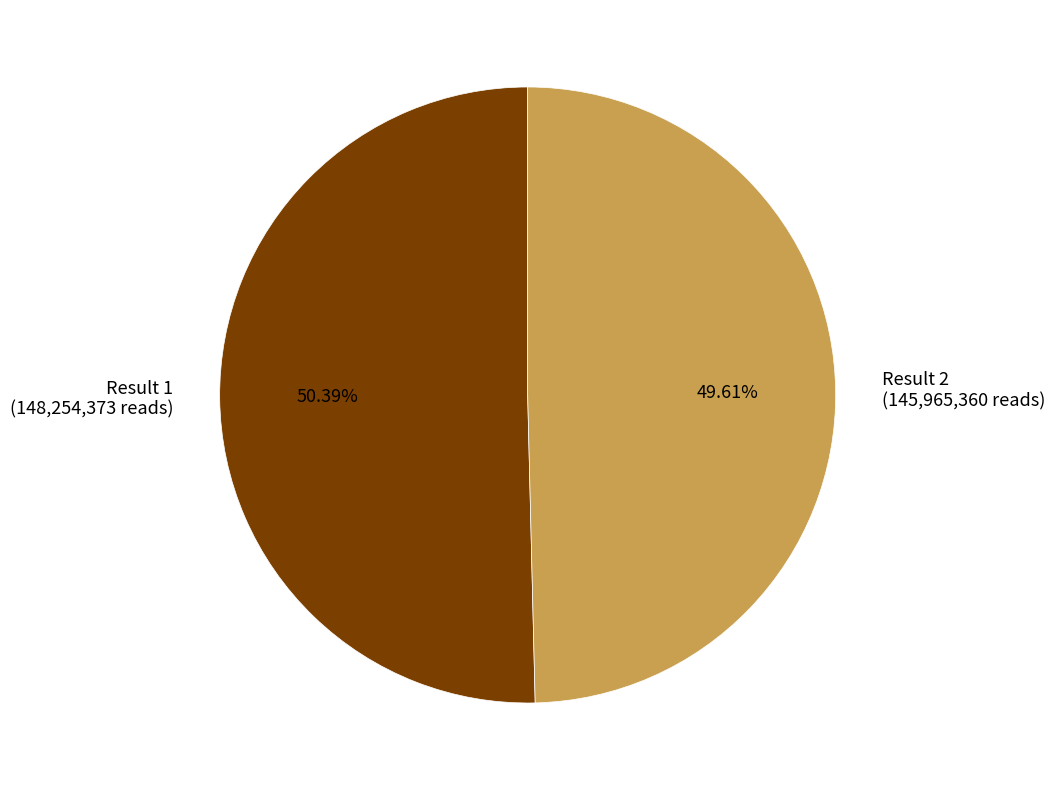

Rank the categories by value from lowest to highest.

Result 2, Result 1